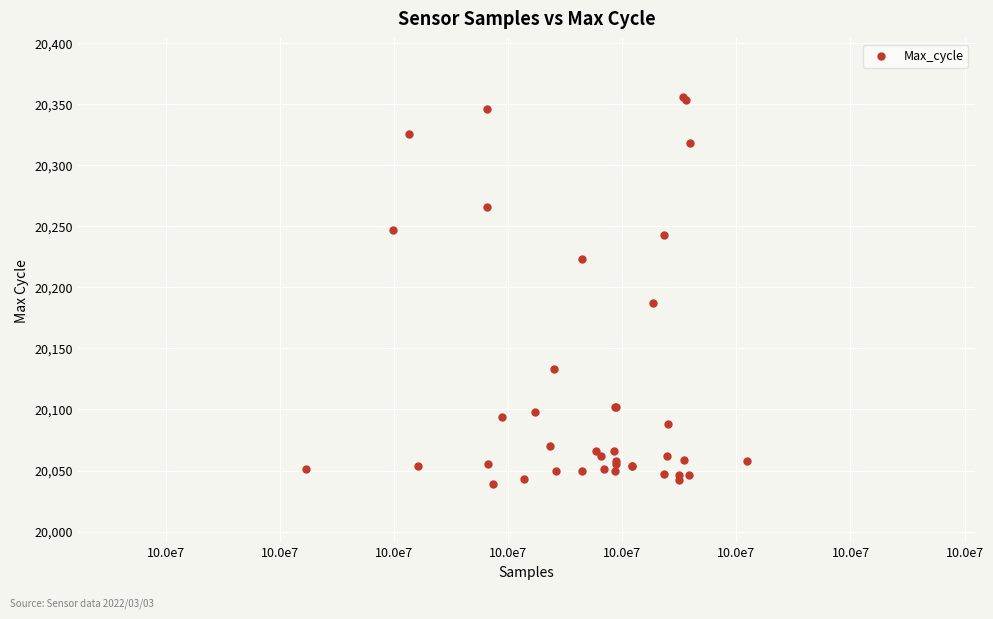

What Y value in the scatter plot is closest to 20197?

20187